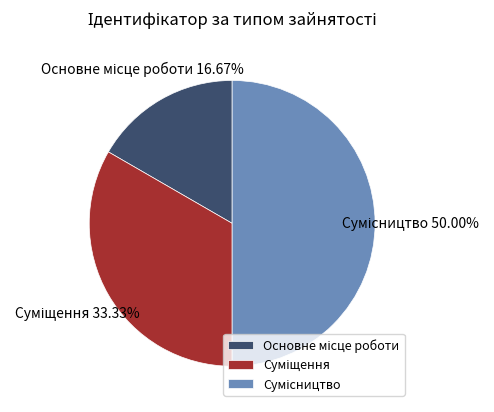

Count the number of slices in the pie.

3